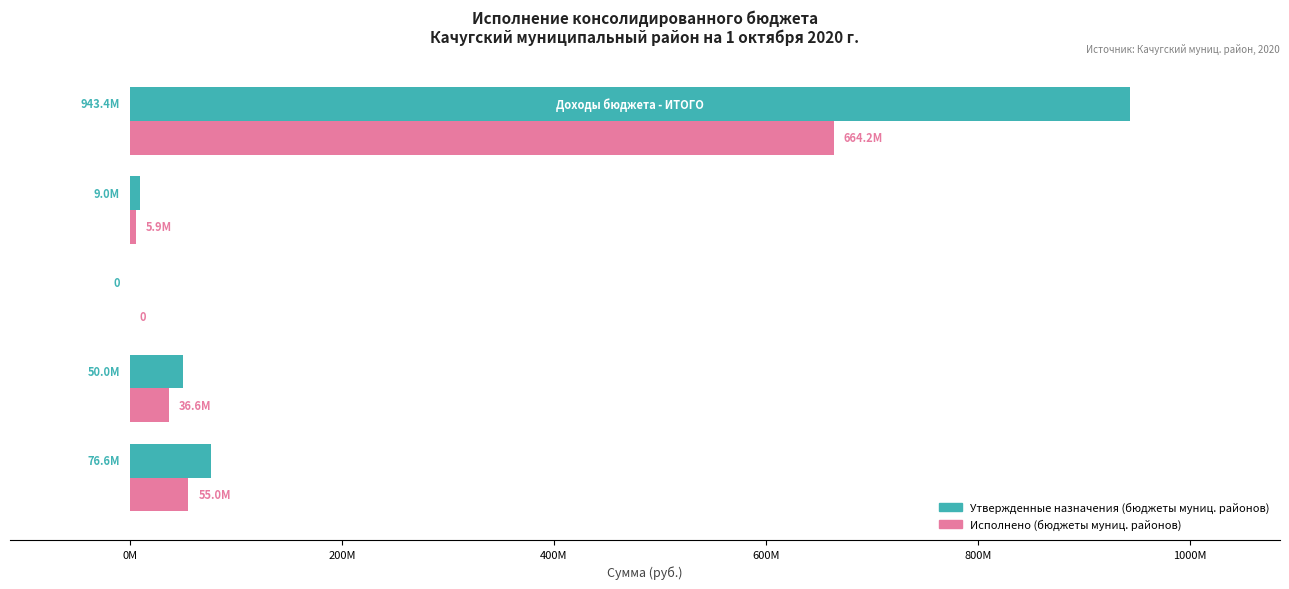

What are all the series names shown in the legend?

Утвержденные назначения (бюджеты муниц. районов), Исполнено (бюджеты муниц. районов)